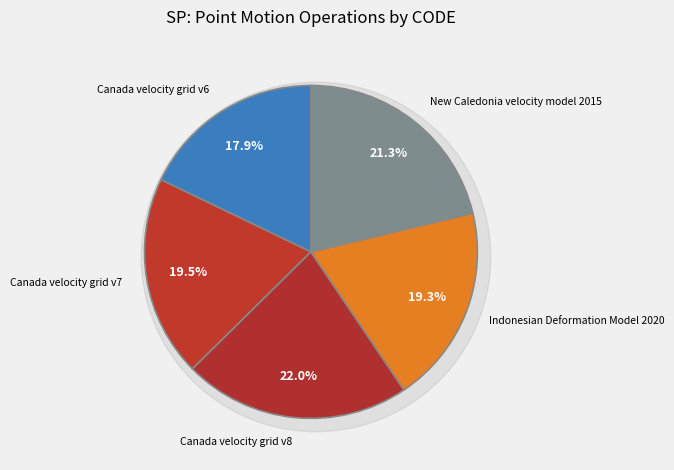

True or false: Canada velocity grid v6 accounts for 18% of the total.

True